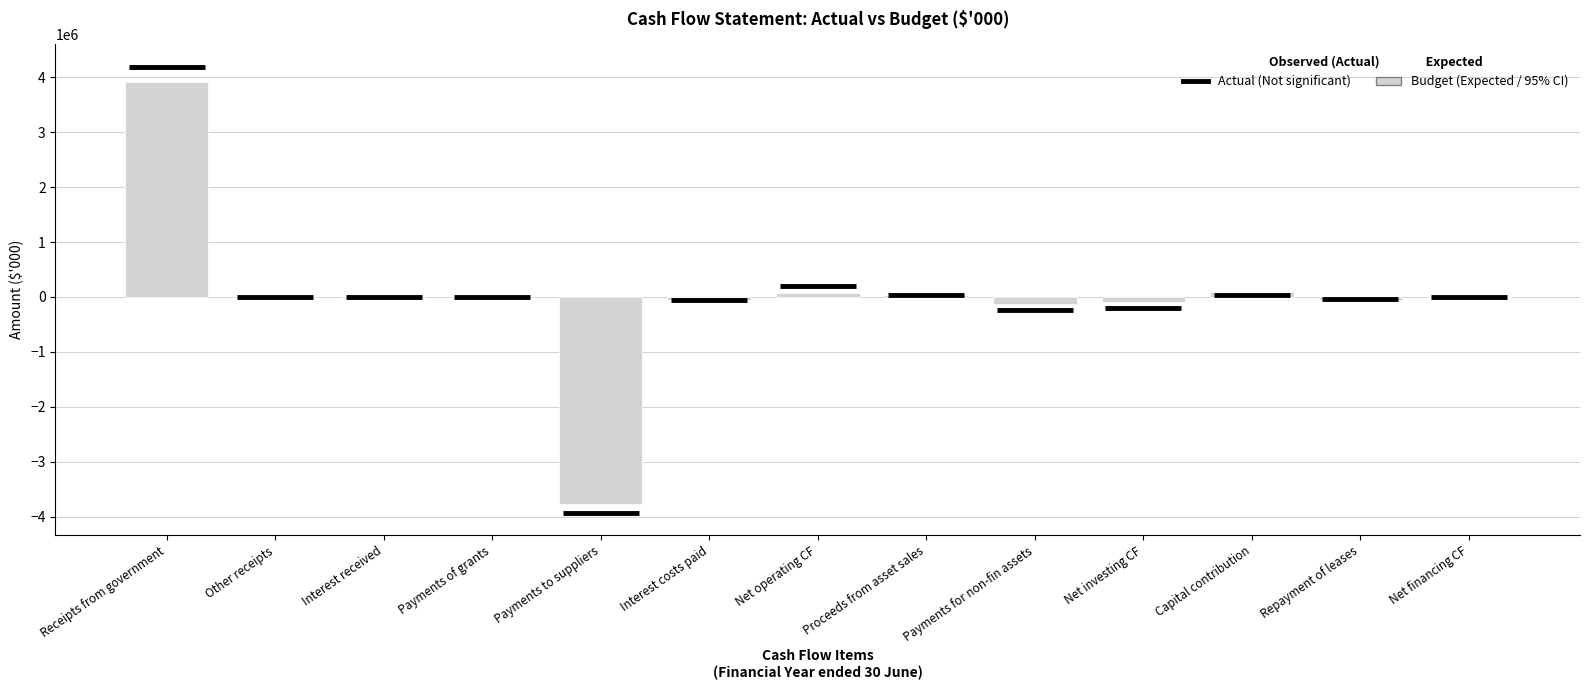

Which category has the highest value across all series?

Receipts from government